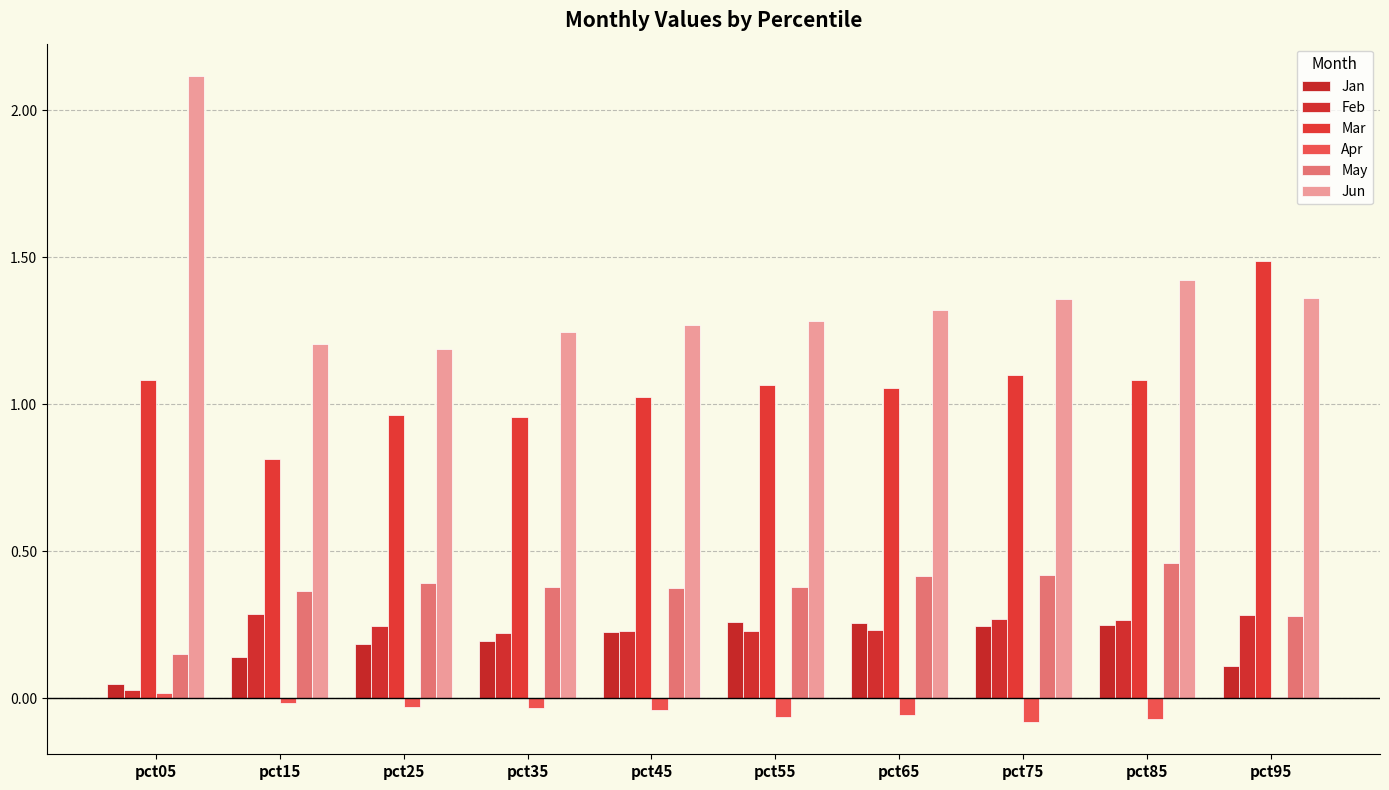

Reading left to right, transcribe all the data shown in this chart.

Jan: pct05=0.0	pct15=0.1	pct25=0.2	pct35=0.2	pct45=0.2	pct55=0.3	pct65=0.3	pct75=0.2	pct85=0.3	pct95=0.1
Feb: pct05=0.0	pct15=0.3	pct25=0.2	pct35=0.2	pct45=0.2	pct55=0.2	pct65=0.2	pct75=0.3	pct85=0.3	pct95=0.3
Mar: pct05=1.1	pct15=0.8	pct25=1.0	pct35=1.0	pct45=1.0	pct55=1.1	pct65=1.1	pct75=1.1	pct85=1.1	pct95=1.5
Apr: pct05=0.0	pct15=-0.0	pct25=-0.0	pct35=-0.0	pct45=-0.0	pct55=-0.1	pct65=-0.1	pct75=-0.1	pct85=-0.1	pct95=0.0
May: pct05=0.2	pct15=0.4	pct25=0.4	pct35=0.4	pct45=0.4	pct55=0.4	pct65=0.4	pct75=0.4	pct85=0.5	pct95=0.3
Jun: pct05=2.1	pct15=1.2	pct25=1.2	pct35=1.2	pct45=1.3	pct55=1.3	pct65=1.3	pct75=1.4	pct85=1.4	pct95=1.4